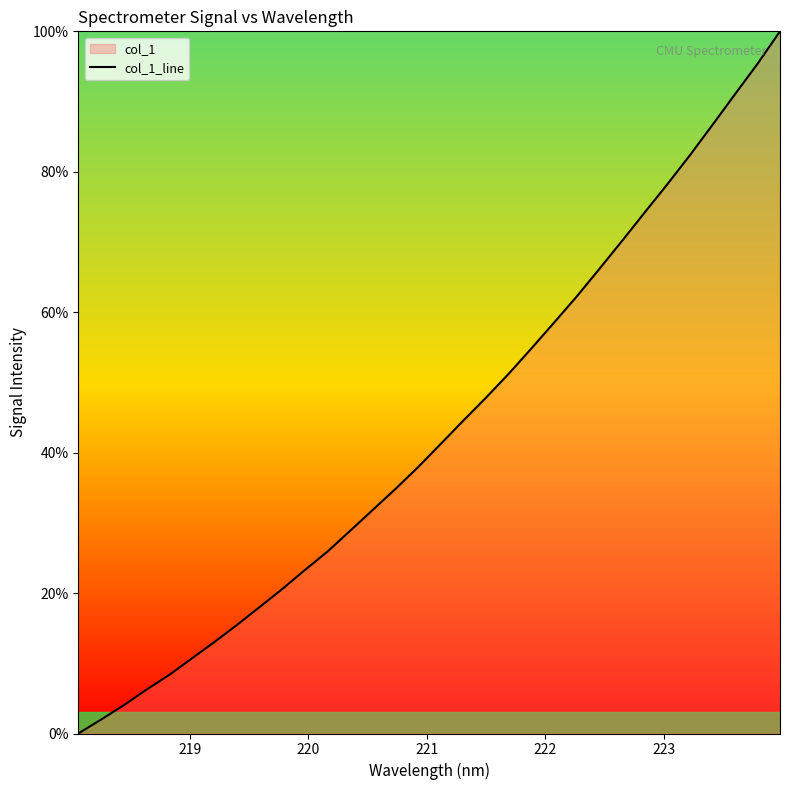

What is the maximum value shown in the chart?

100.0